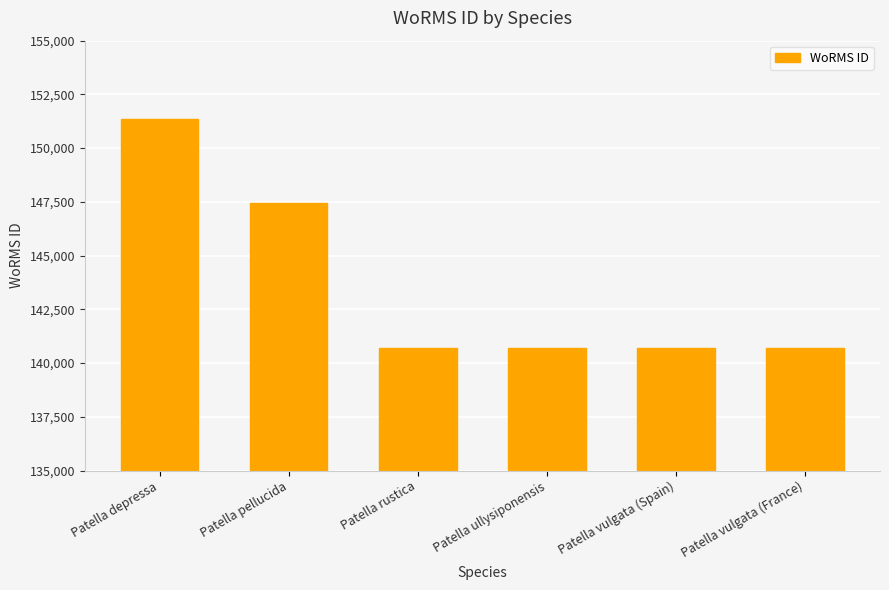

At which label is the value closest to 146028?

Patella pellucida